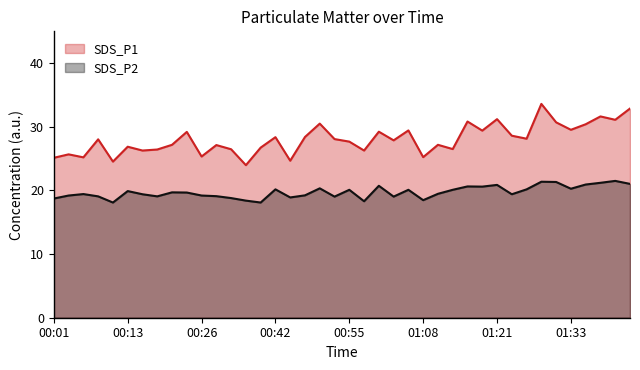

What is the label of the 10th point from the left?

00:24